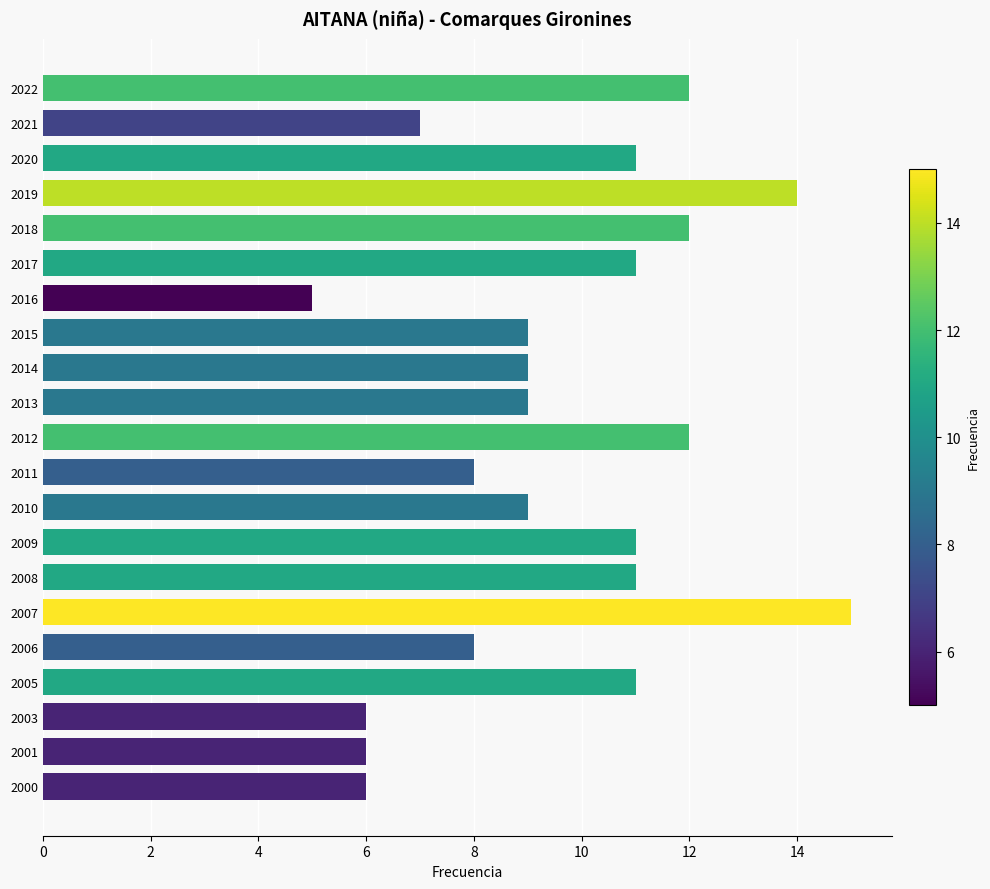

What is the change in value from 2006 to 2005?

+3